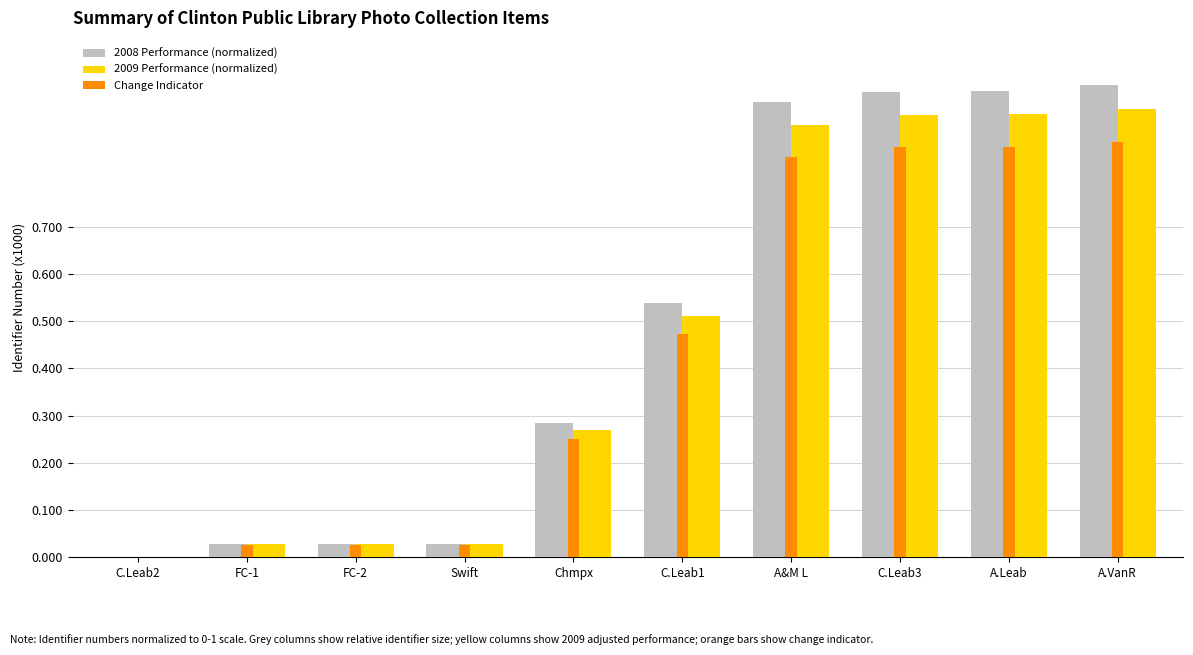

The value of 2008 Performance (normalized) at A.Leab is 1.0. True or false?

True